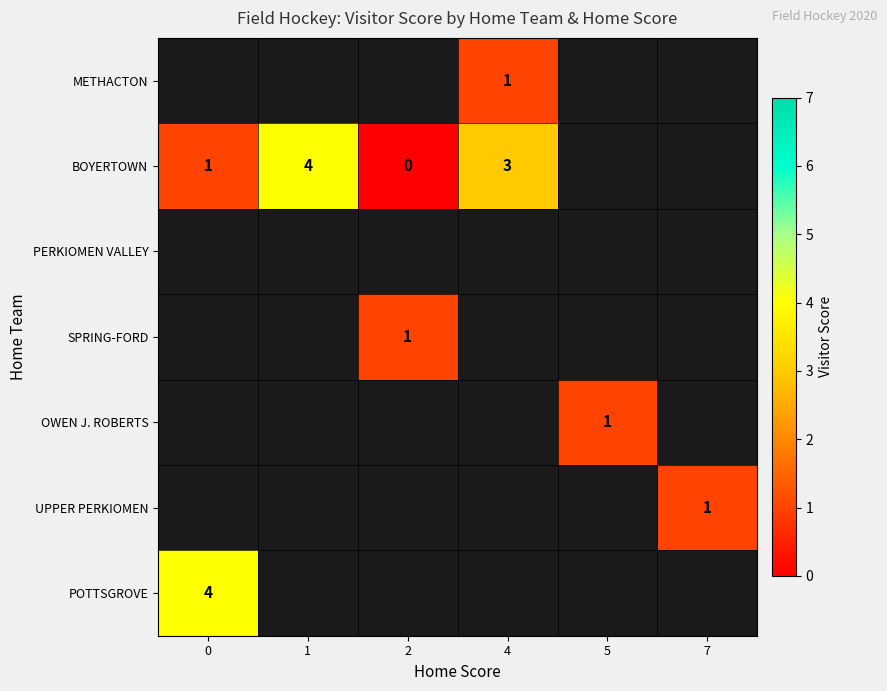

True or false: BOYERTOWN has a value of 5 at 4.

False